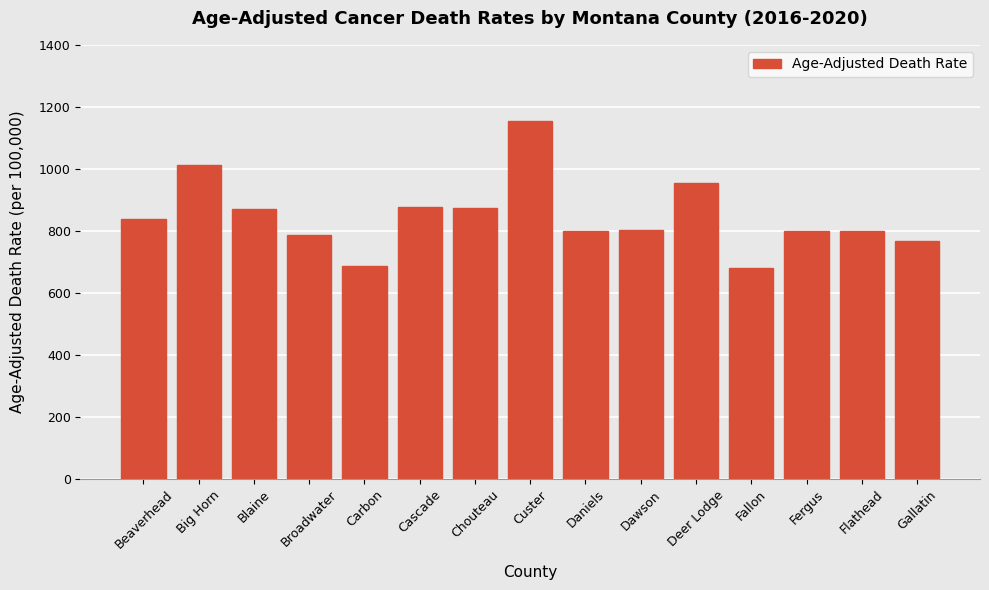

How many data points does each series have?

15